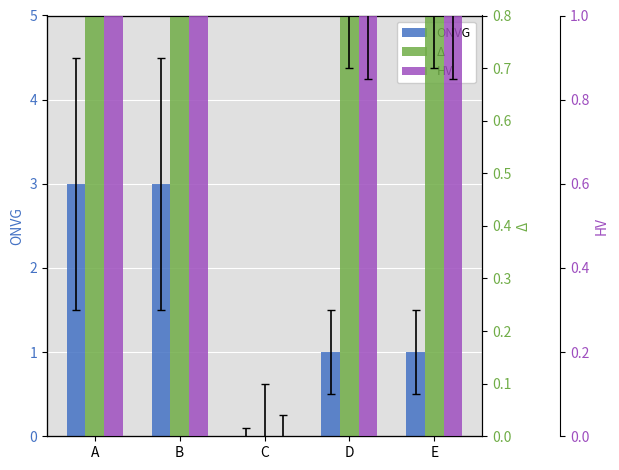

List the series in order of their peak value, lowest first.

ONVG, Δ, HV